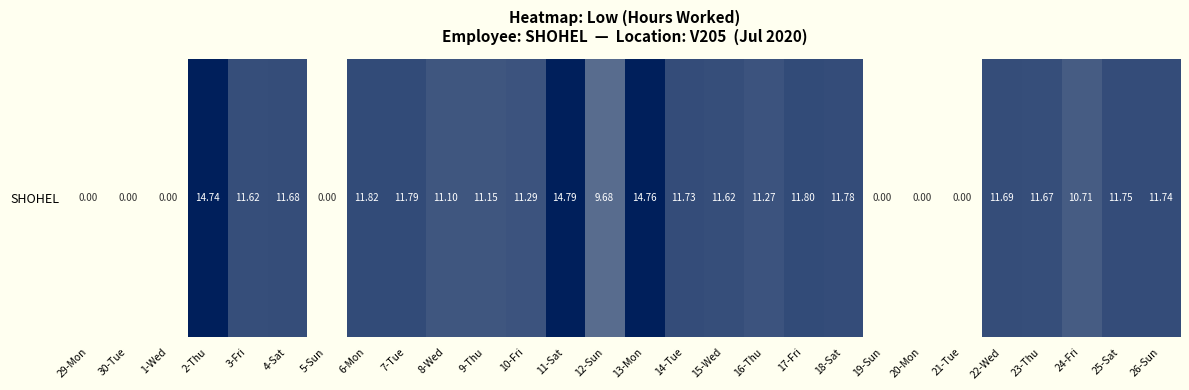

Reading right to left, extract all data points from this chart.

26-Sun=11.7	25-Sat=11.8	24-Fri=10.7	23-Thu=11.7	22-Wed=11.7	21-Tue=0.0	20-Mon=0.0	19-Sun=0.0	18-Sat=11.8	17-Fri=11.8	16-Thu=11.3	15-Wed=11.6	14-Tue=11.7	13-Mon=14.8	12-Sun=9.7	11-Sat=14.8	10-Fri=11.3	9-Thu=11.2	8-Wed=11.1	7-Tue=11.8	6-Mon=11.8	5-Sun=0.0	4-Sat=11.7	3-Fri=11.6	2-Thu=14.7	1-Wed=0.0	30-Tue=0.0	29-Mon=0.0